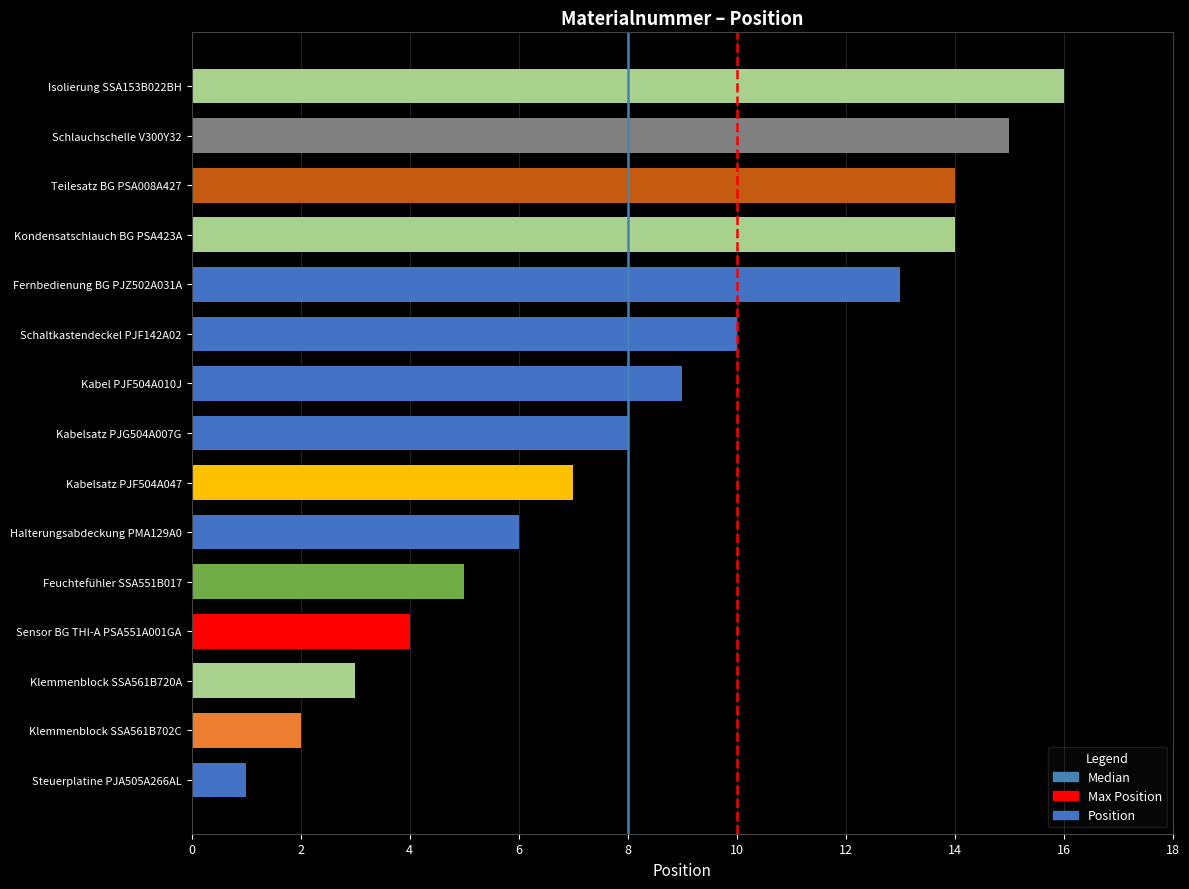

What is the average value?

8